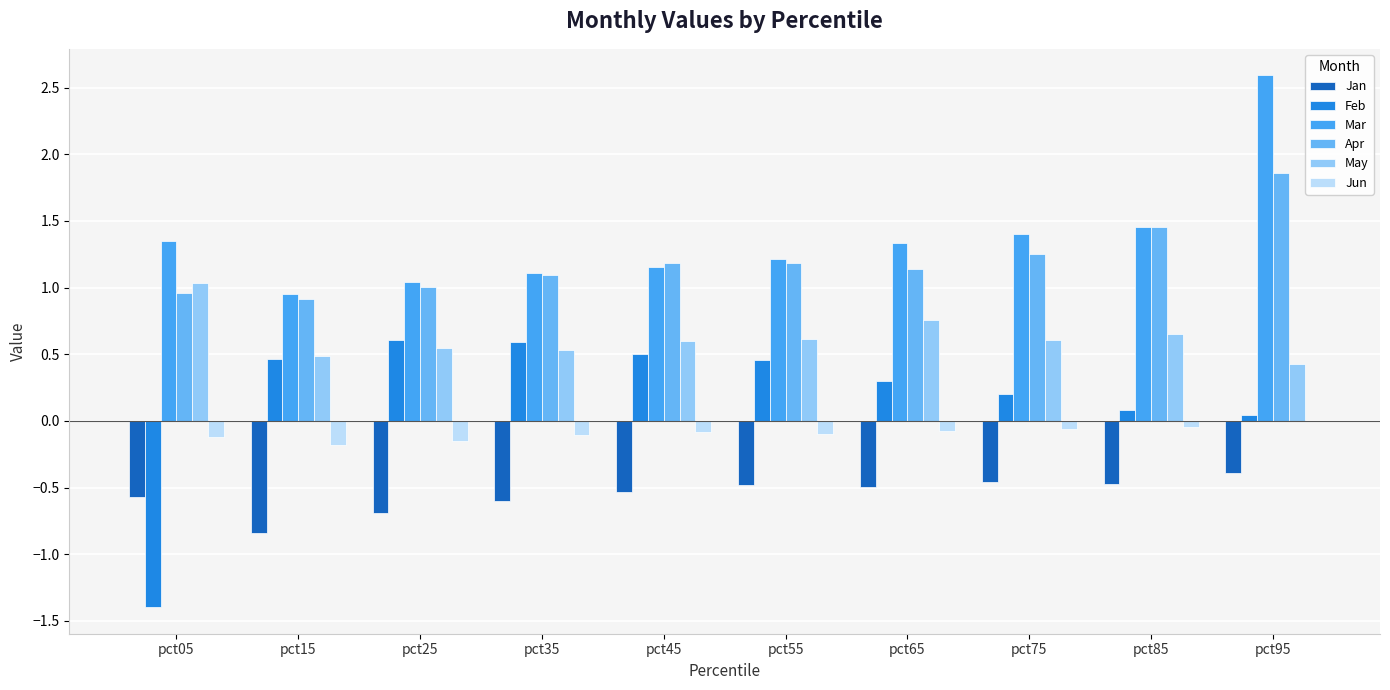

Which category has the highest value across all series?

pct95